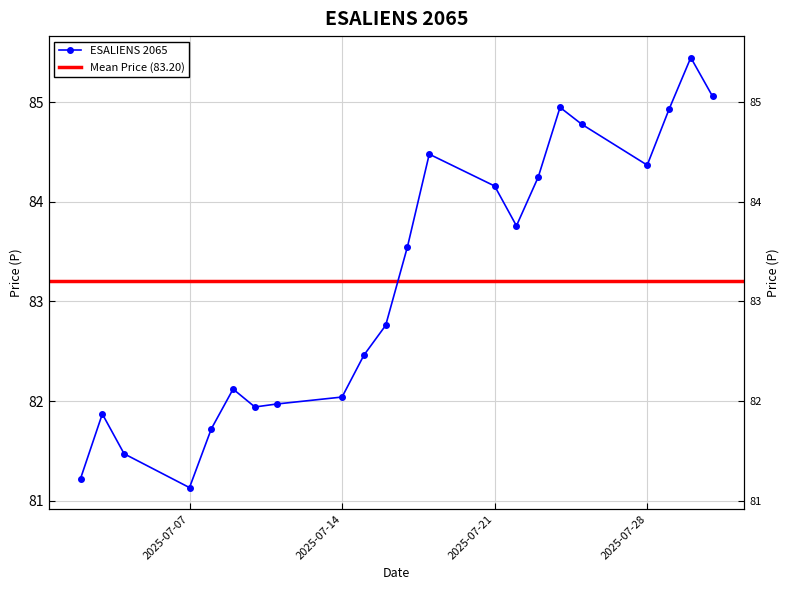

List the labels in order of value, smallest first.

2025-07-07, 2025-07-02, 2025-07-04, 2025-07-08, 2025-07-03, 2025-07-10, 2025-07-11, 2025-07-14, 2025-07-09, 2025-07-15, 2025-07-16, 2025-07-17, 2025-07-22, 2025-07-21, 2025-07-23, 2025-07-28, 2025-07-18, 2025-07-25, 2025-07-29, 2025-07-24, 2025-07-31, 2025-07-30